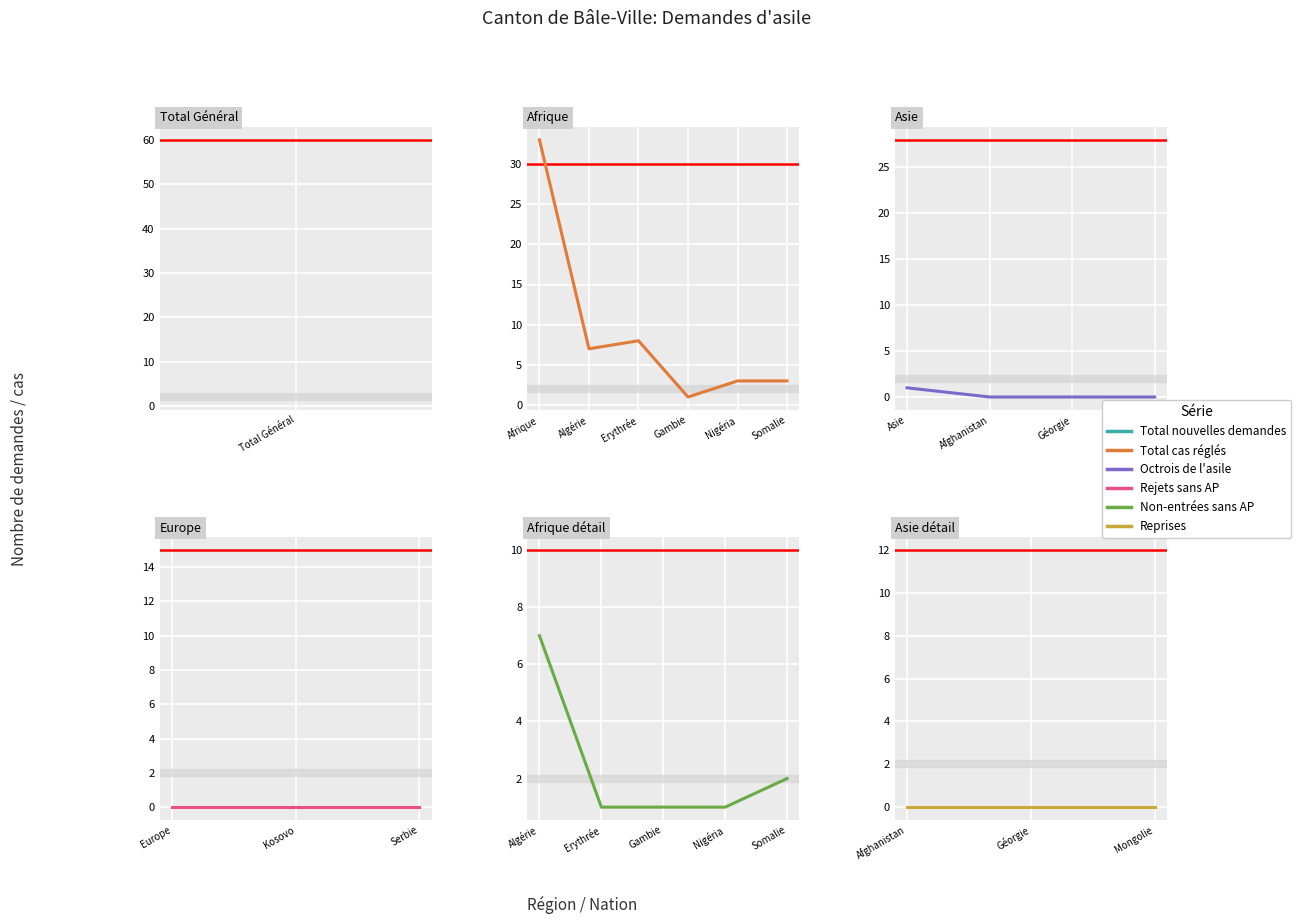

Reading left to right, transcribe all the data shown in this chart.

Total nouvelles demandes: 58	29	26	2	3	9	1	4	7	3	12	5	0	0
Total cas réglés: 82	33	31	17	7	8	1	3	3	5	12	5	6	9
Octrois de l'asile: 6	5	1	0	0	4	0	0	1	0	0	0	0	0
Rejets sans AP: 12	3	8	0	0	3	0	0	0	3	0	0	0	0
Non-entrées sans AP: 46	22	18	6	7	1	1	1	2	2	10	5	0	5
Reprises: 6	0	0	6	0	0	0	0	0	0	0	0	6	0